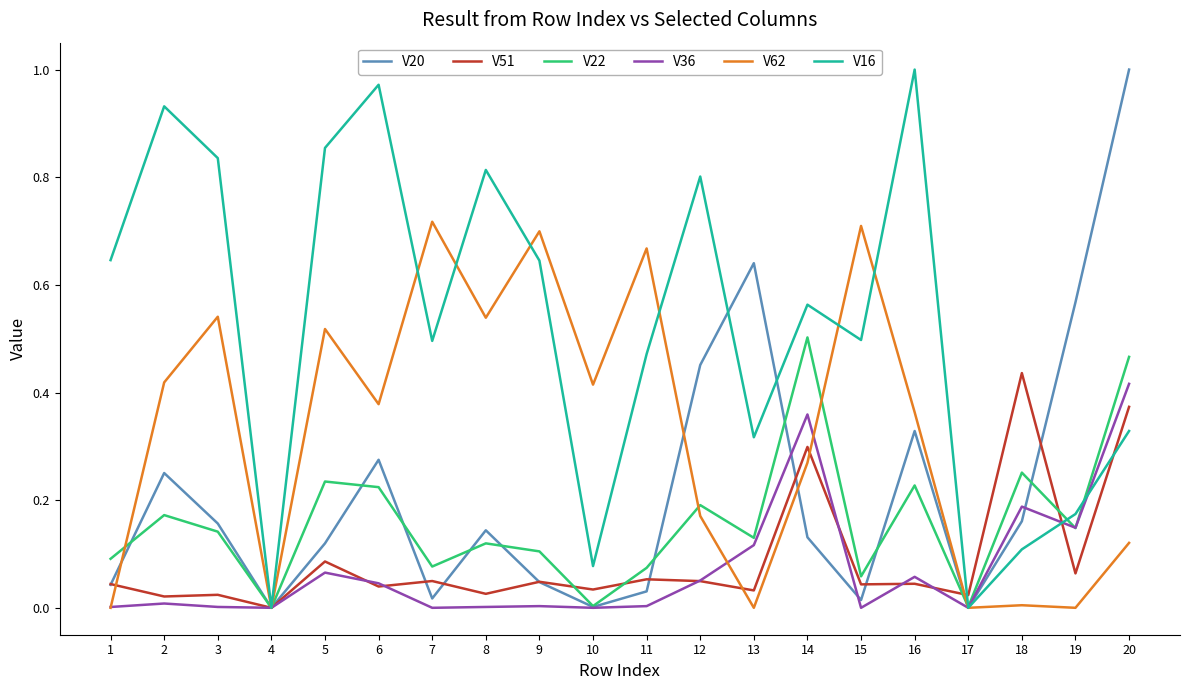

Which series has the largest total across all categories?

V16